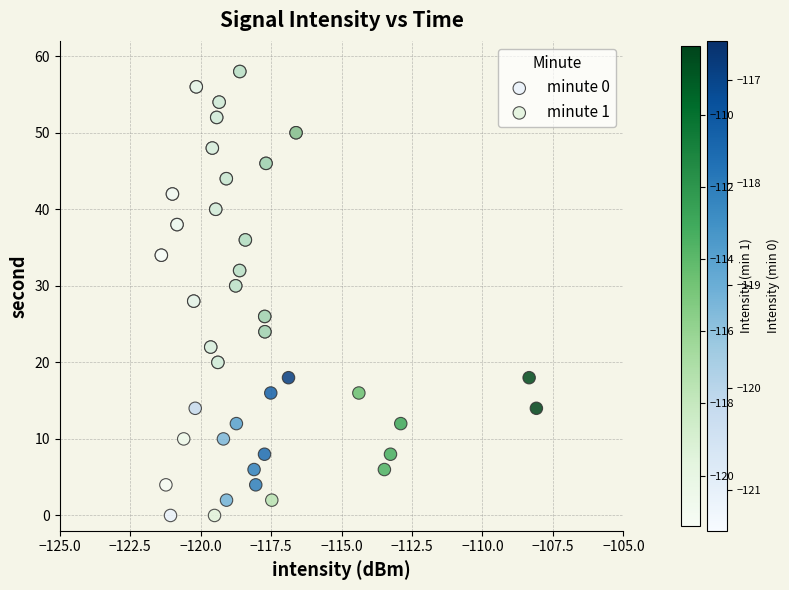

What are all the series names shown in the legend?

minute 0, minute 1